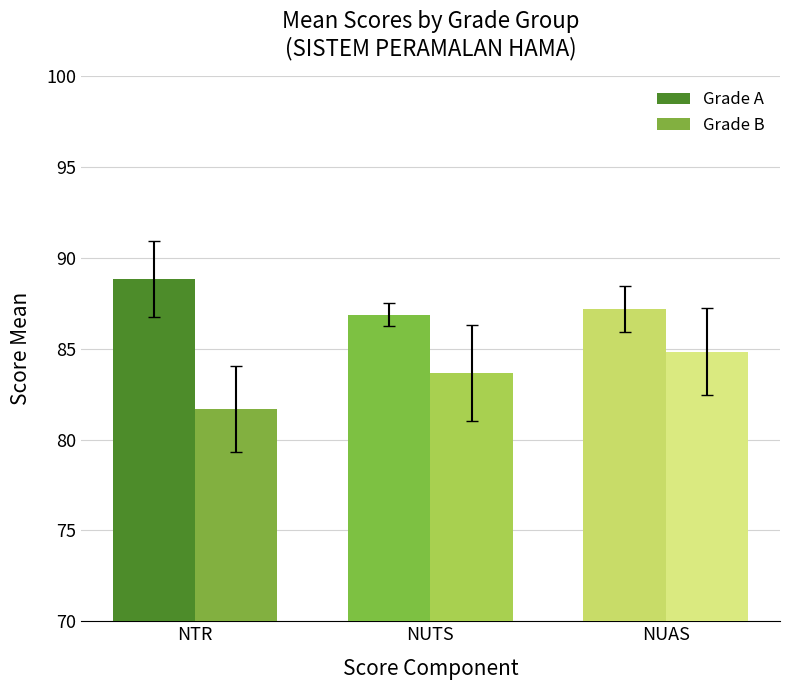

What is the sum of all Grade A values?

262.9